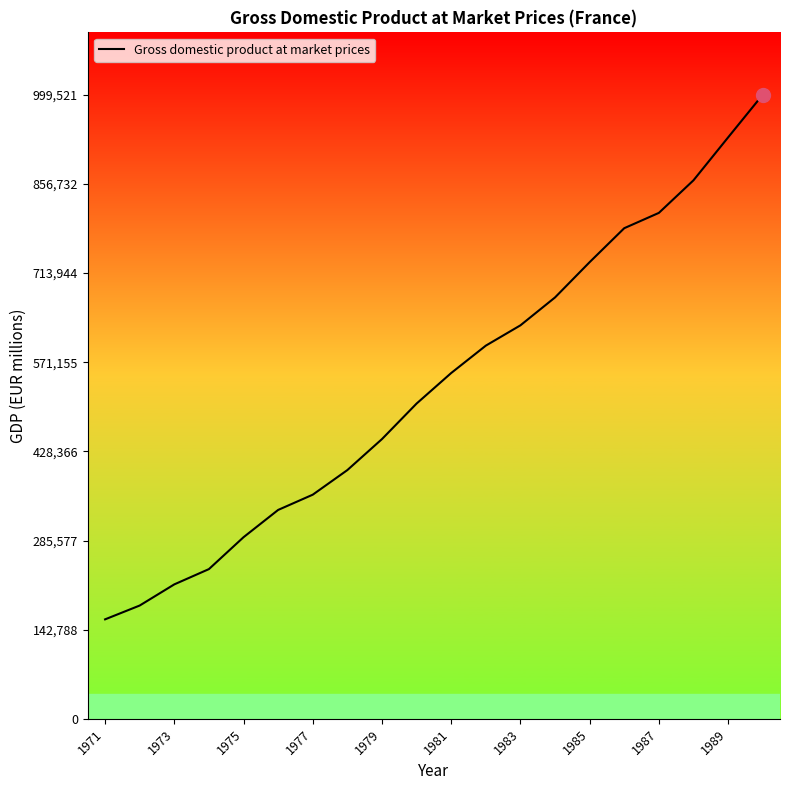

What is the difference between the maximum and minimum values?

840205.2